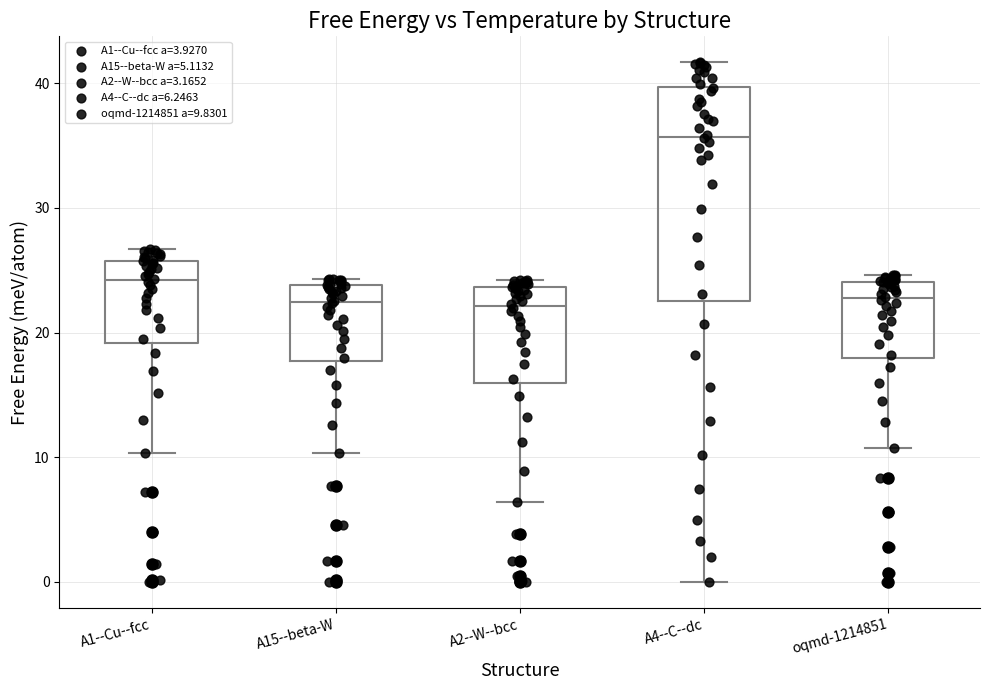

Comparing the boxes themselves (not the whiskers), which one is the tallest?

A4--C--dc